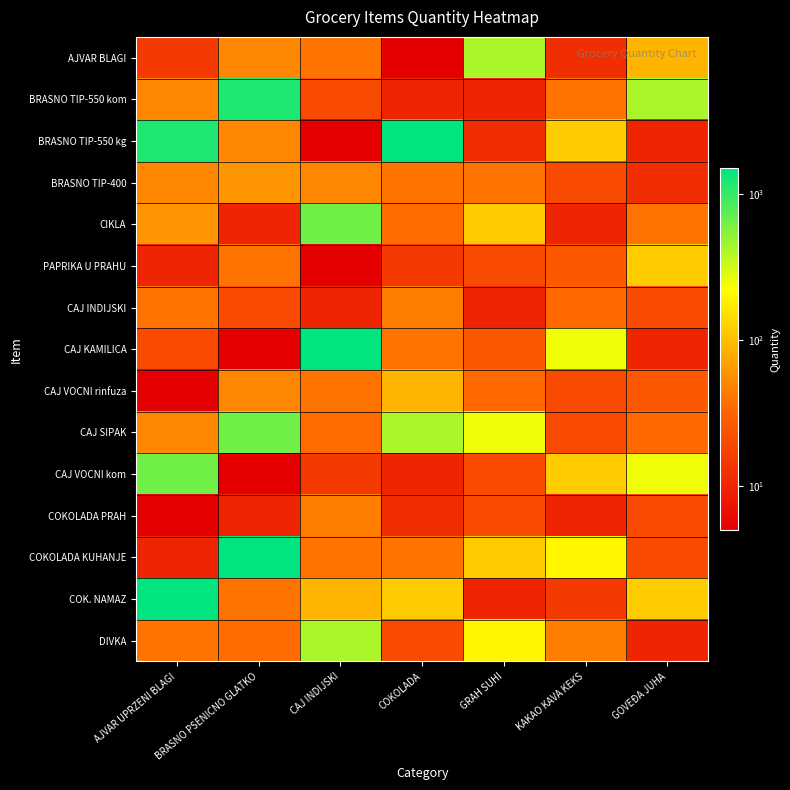

Reading left to right, what are all the values shown in this chart?

AJVAR BLAGI: AJVAR UPRZENI BLAGI=15	BRASNO PSENICNO GLATKO=50	CAJ INDIJSKI=40	COKOLADA=5	GRAH SUHI=420	KAKAO KAVA KEKS=12	GOVEĐA JUHA=90
BRASNO TIP-550 kom: AJVAR UPRZENI BLAGI=50	BRASNO PSENICNO GLATKO=1200	CAJ INDIJSKI=20	COKOLADA=10	GRAH SUHI=10	KAKAO KAVA KEKS=40	GOVEĐA JUHA=420
BRASNO TIP-550 kg: AJVAR UPRZENI BLAGI=1200	BRASNO PSENICNO GLATKO=50	CAJ INDIJSKI=5	COKOLADA=1500	GRAH SUHI=12	KAKAO KAVA KEKS=120	GOVEĐA JUHA=10
BRASNO TIP-400: AJVAR UPRZENI BLAGI=50	BRASNO PSENICNO GLATKO=60	CAJ INDIJSKI=50	COKOLADA=40	GRAH SUHI=40	KAKAO KAVA KEKS=20	GOVEĐA JUHA=12
CIKLA: AJVAR UPRZENI BLAGI=60	BRASNO PSENICNO GLATKO=10	CAJ INDIJSKI=650	COKOLADA=36	GRAH SUHI=120	KAKAO KAVA KEKS=10	GOVEĐA JUHA=40
PAPRIKA U PRAHU: AJVAR UPRZENI BLAGI=10	BRASNO PSENICNO GLATKO=40	CAJ INDIJSKI=5	COKOLADA=15	GRAH SUHI=20	KAKAO KAVA KEKS=26	GOVEĐA JUHA=120
CAJ INDIJSKI: AJVAR UPRZENI BLAGI=40	BRASNO PSENICNO GLATKO=20	CAJ INDIJSKI=10	COKOLADA=45	GRAH SUHI=10	KAKAO KAVA KEKS=35	GOVEĐA JUHA=20
CAJ KAMILICA: AJVAR UPRZENI BLAGI=20	BRASNO PSENICNO GLATKO=5	CAJ INDIJSKI=1500	COKOLADA=40	GRAH SUHI=26	KAKAO KAVA KEKS=250	GOVEĐA JUHA=10
CAJ VOCNI rinfuza: AJVAR UPRZENI BLAGI=5	BRASNO PSENICNO GLATKO=50	CAJ INDIJSKI=40	COKOLADA=90	GRAH SUHI=35	KAKAO KAVA KEKS=20	GOVEĐA JUHA=26
CAJ SIPAK: AJVAR UPRZENI BLAGI=50	BRASNO PSENICNO GLATKO=650	CAJ INDIJSKI=36	COKOLADA=420	GRAH SUHI=250	KAKAO KAVA KEKS=20	GOVEĐA JUHA=35
CAJ VOCNI kom: AJVAR UPRZENI BLAGI=650	BRASNO PSENICNO GLATKO=5	CAJ INDIJSKI=15	COKOLADA=10	GRAH SUHI=20	KAKAO KAVA KEKS=120	GOVEĐA JUHA=250
COKOLADA PRAH: AJVAR UPRZENI BLAGI=5	BRASNO PSENICNO GLATKO=10	CAJ INDIJSKI=45	COKOLADA=12	GRAH SUHI=20	KAKAO KAVA KEKS=10	GOVEĐA JUHA=20
COKOLADA KUHANJE: AJVAR UPRZENI BLAGI=10	BRASNO PSENICNO GLATKO=1500	CAJ INDIJSKI=40	COKOLADA=40	GRAH SUHI=120	KAKAO KAVA KEKS=200	GOVEĐA JUHA=20
COK. NAMAZ: AJVAR UPRZENI BLAGI=1500	BRASNO PSENICNO GLATKO=40	CAJ INDIJSKI=90	COKOLADA=120	GRAH SUHI=10	KAKAO KAVA KEKS=15	GOVEĐA JUHA=120
DIVKA: AJVAR UPRZENI BLAGI=40	BRASNO PSENICNO GLATKO=36	CAJ INDIJSKI=420	COKOLADA=20	GRAH SUHI=200	KAKAO KAVA KEKS=45	GOVEĐA JUHA=10